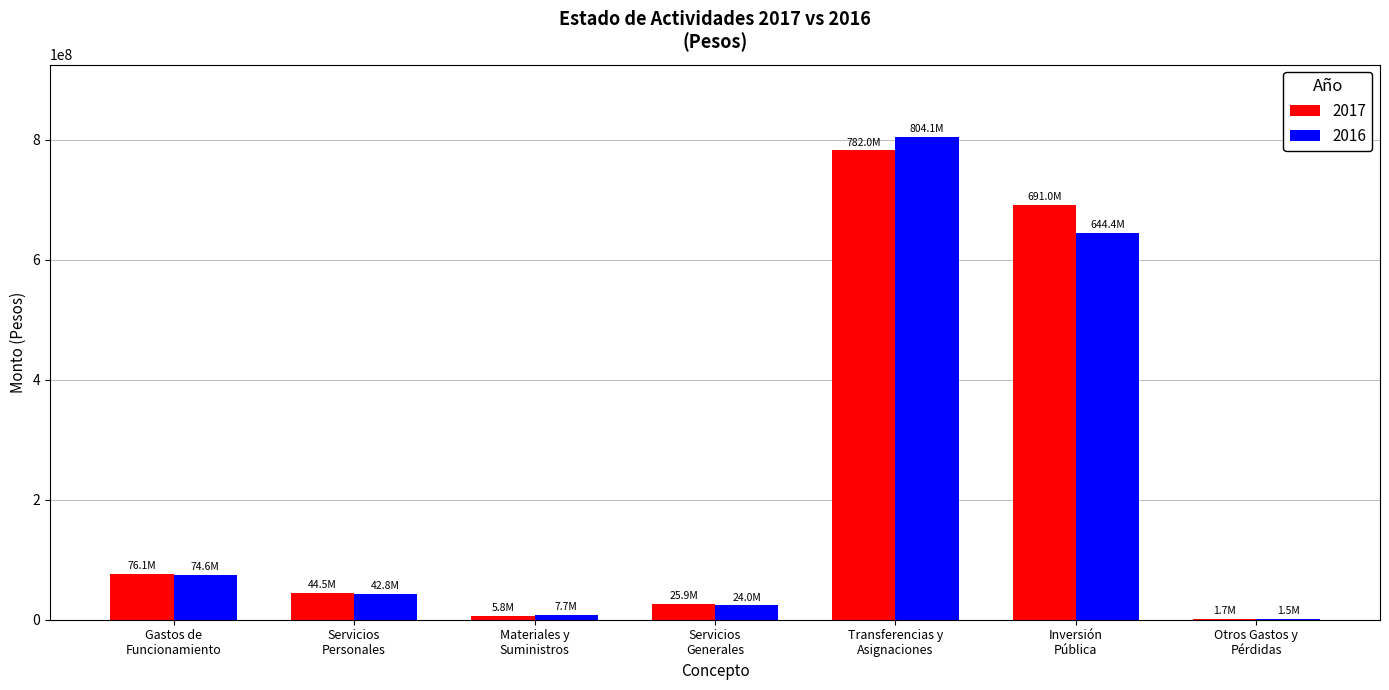

How many distinct data groups are displayed?

2